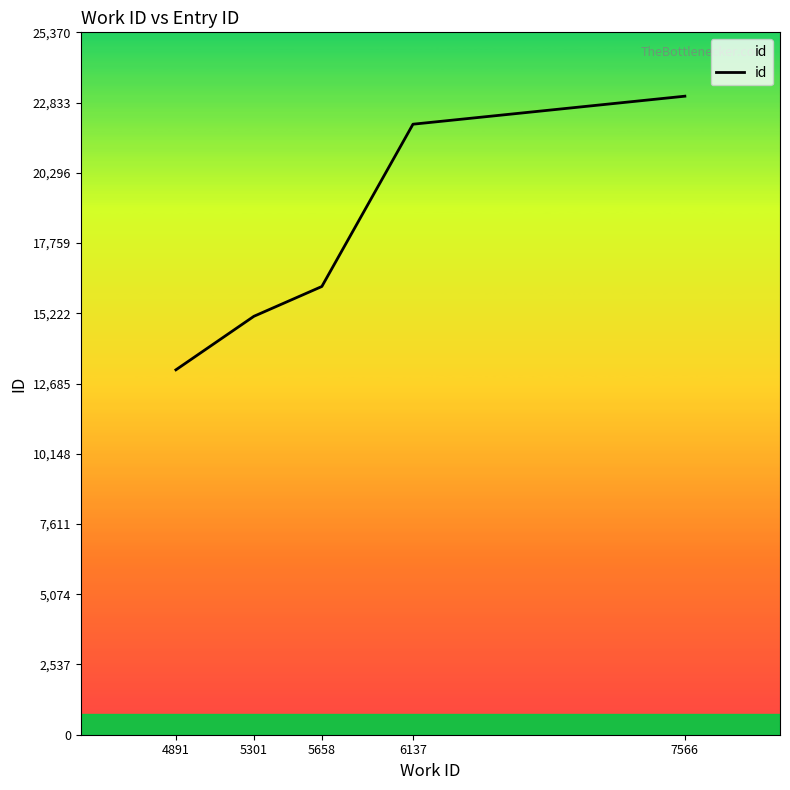

Rank the categories by value from lowest to highest.

4891, 5301, 5658, 6137, 7566